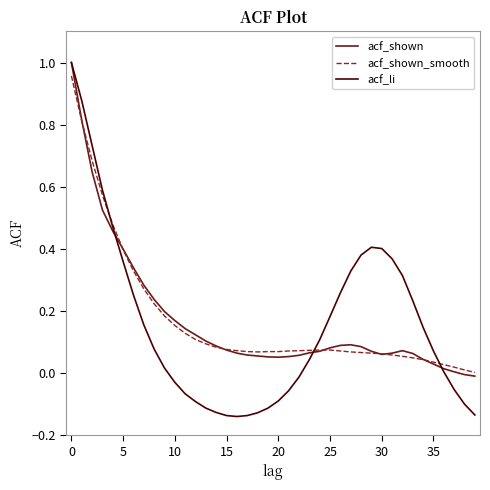

Which series has the largest range (max minus min)?

acf_li